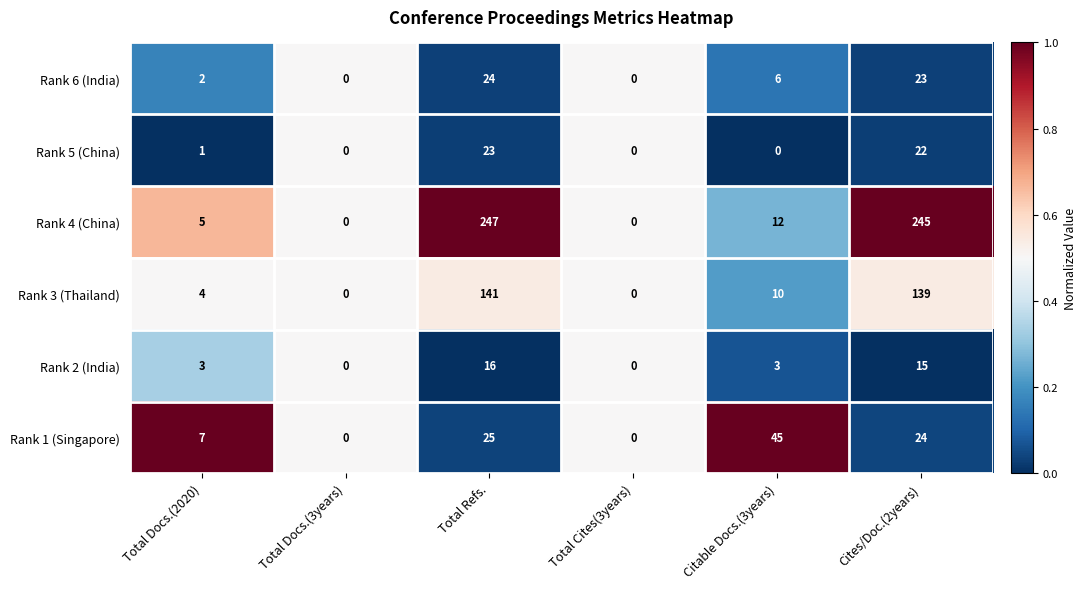

Is it true that Rank 6 (India) equals -12 at Total Cites(3years)?

False